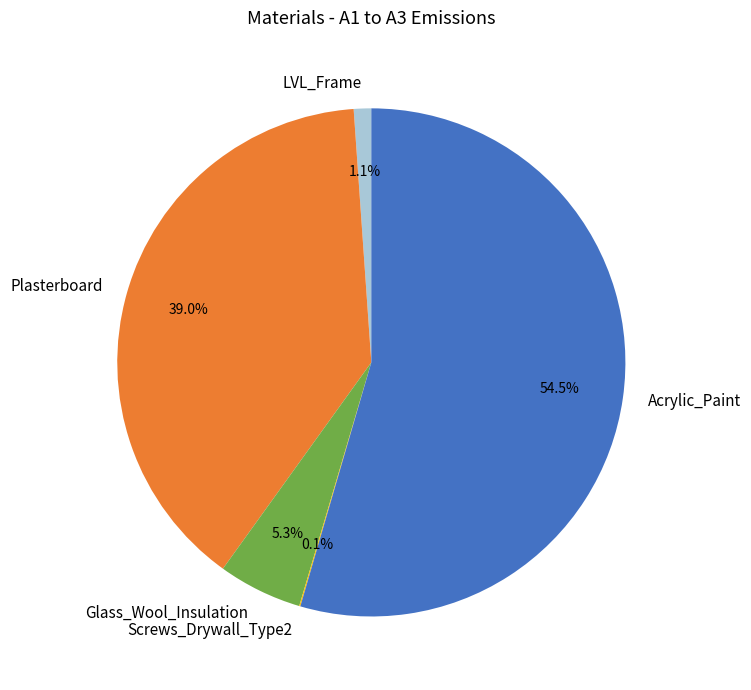

Is it true that Glass_Wool_Insulation is 11% of the pie?

False